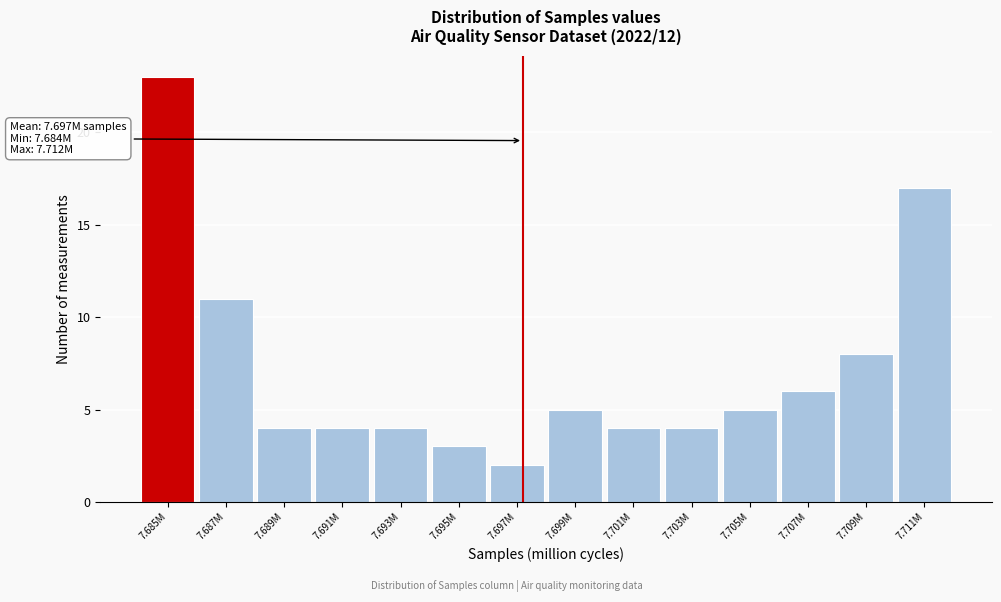

Reading left to right, what are all the values shown in this chart?

7.685M=23	7.687M=11	7.689M=4	7.691M=4	7.693M=4	7.695M=3	7.697M=2	7.699M=5	7.701M=4	7.703M=4	7.705M=5	7.707M=6	7.709M=8	7.711M=17